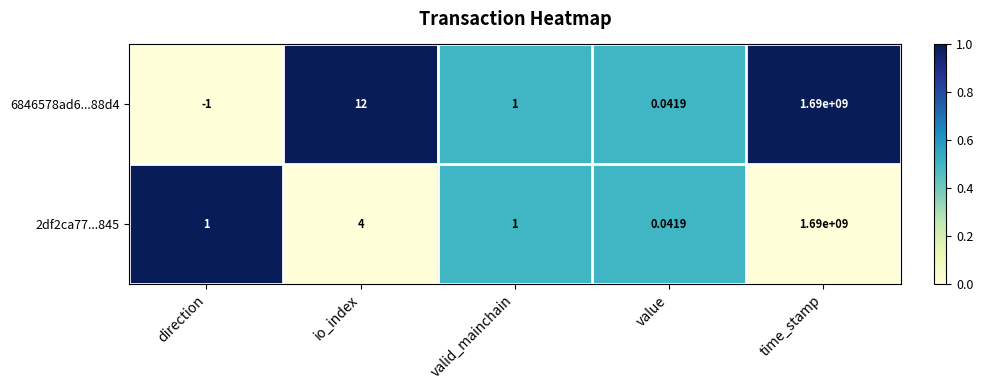

At which label is 2df2ca77...845 closest to 845000000?

io_index